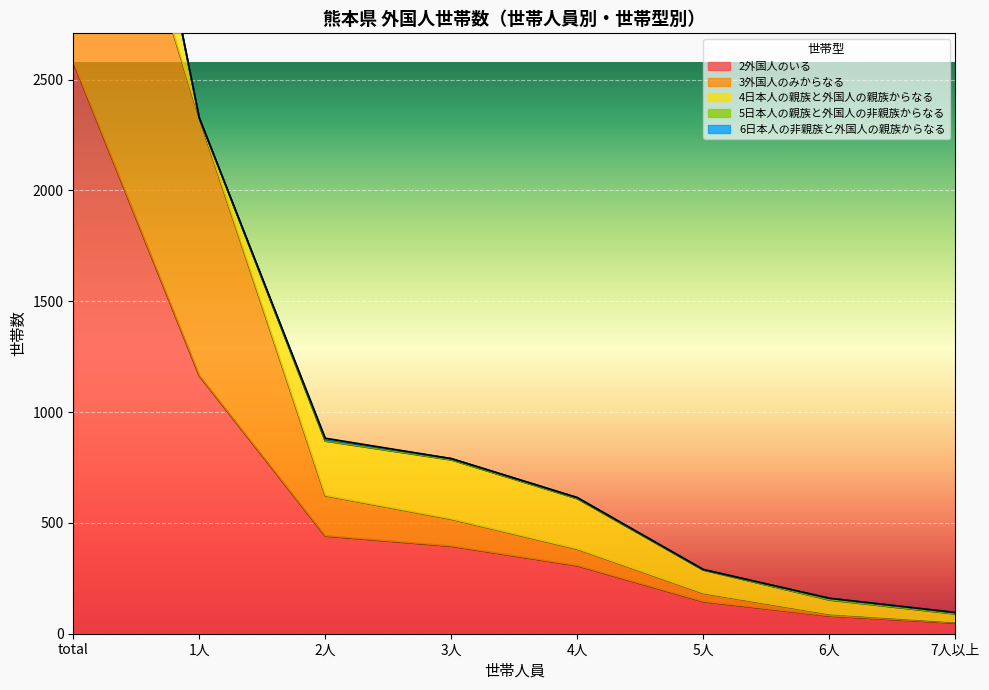

What is the total value across all series at 6人?

160